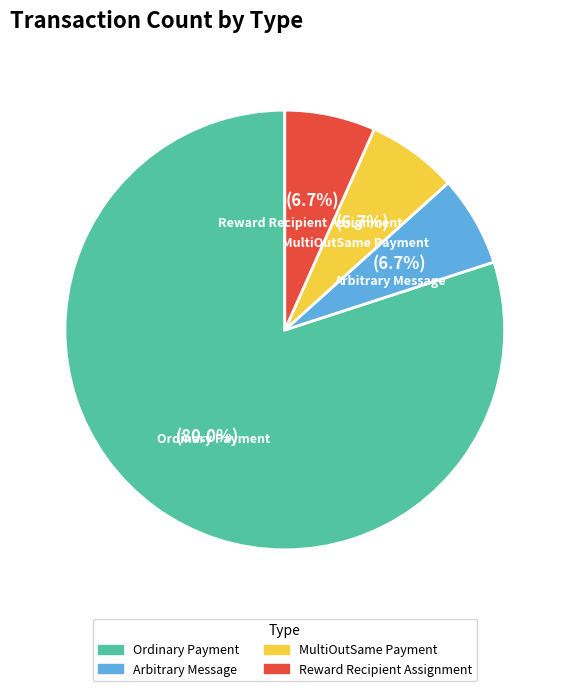

Is there any slice that represents more than half of the pie?

Yes